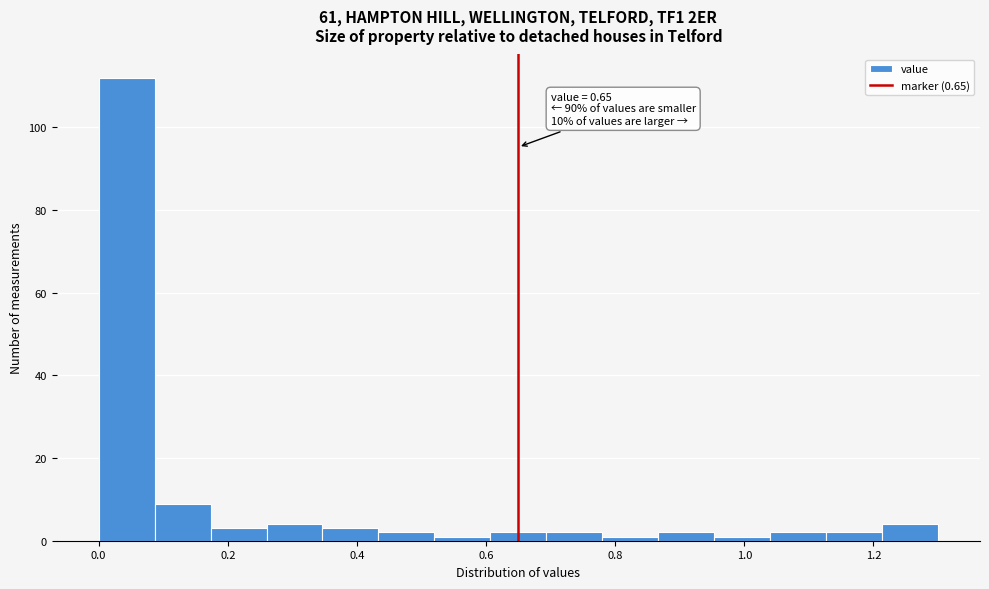

Over which range of the x-axis is the bar tallest?

0.00 to 0.08